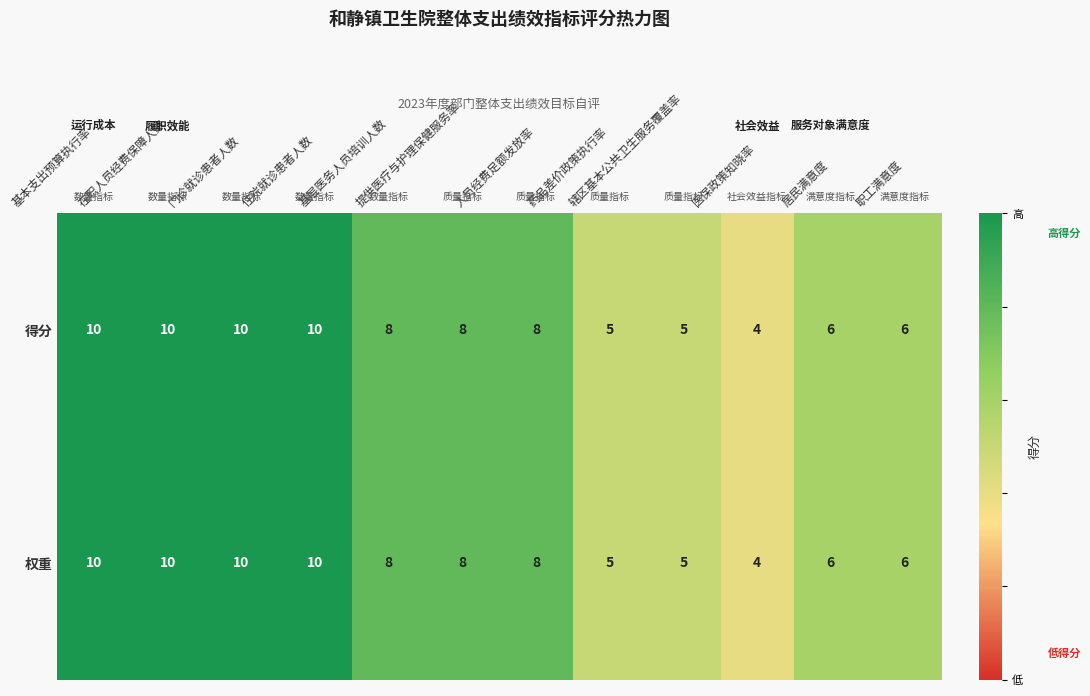

What is the difference between the maximum and second lowest values in the 权重 series?

5